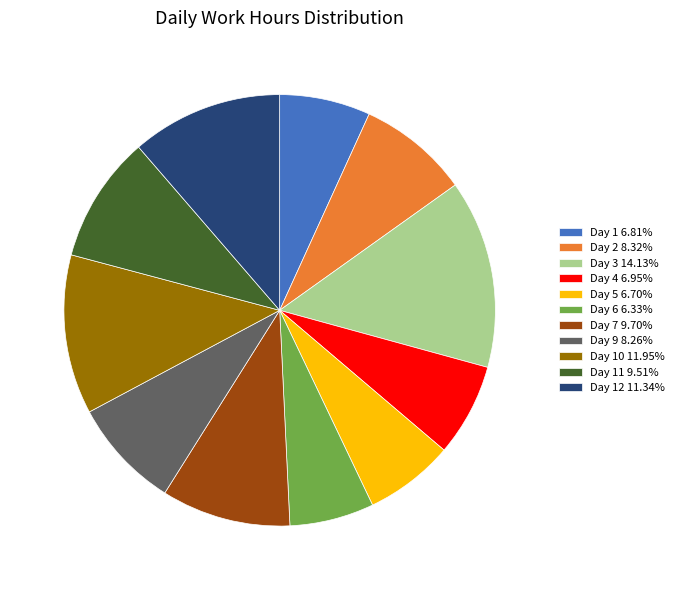

Is there any slice that represents more than half of the pie?

No